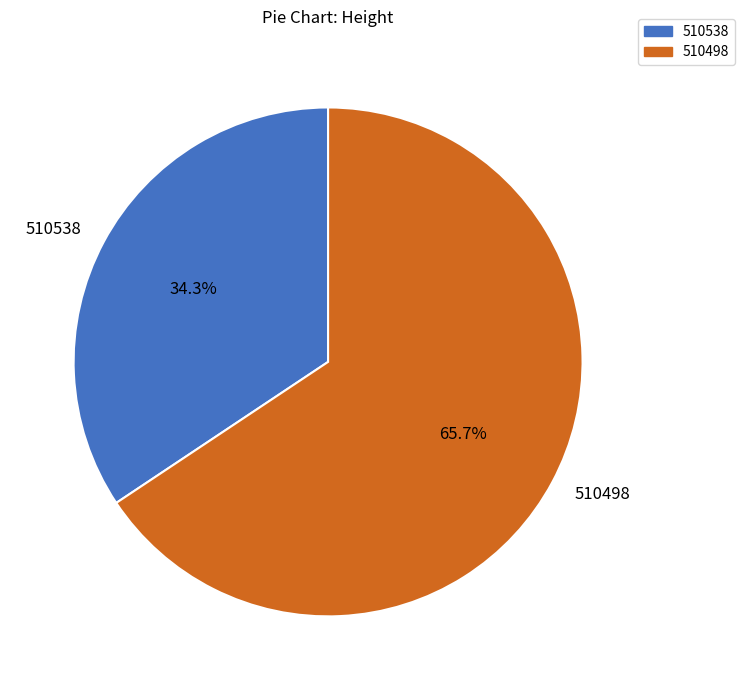

To the nearest percent, what is the difference between the largest and smallest slice percentages?

31%